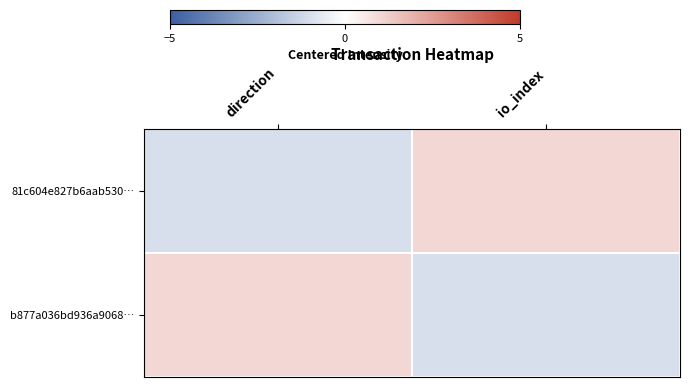

Rank the series by their maximum value, from lowest to highest.

81c604e827b6aab530…, b877a036bd936a9068…